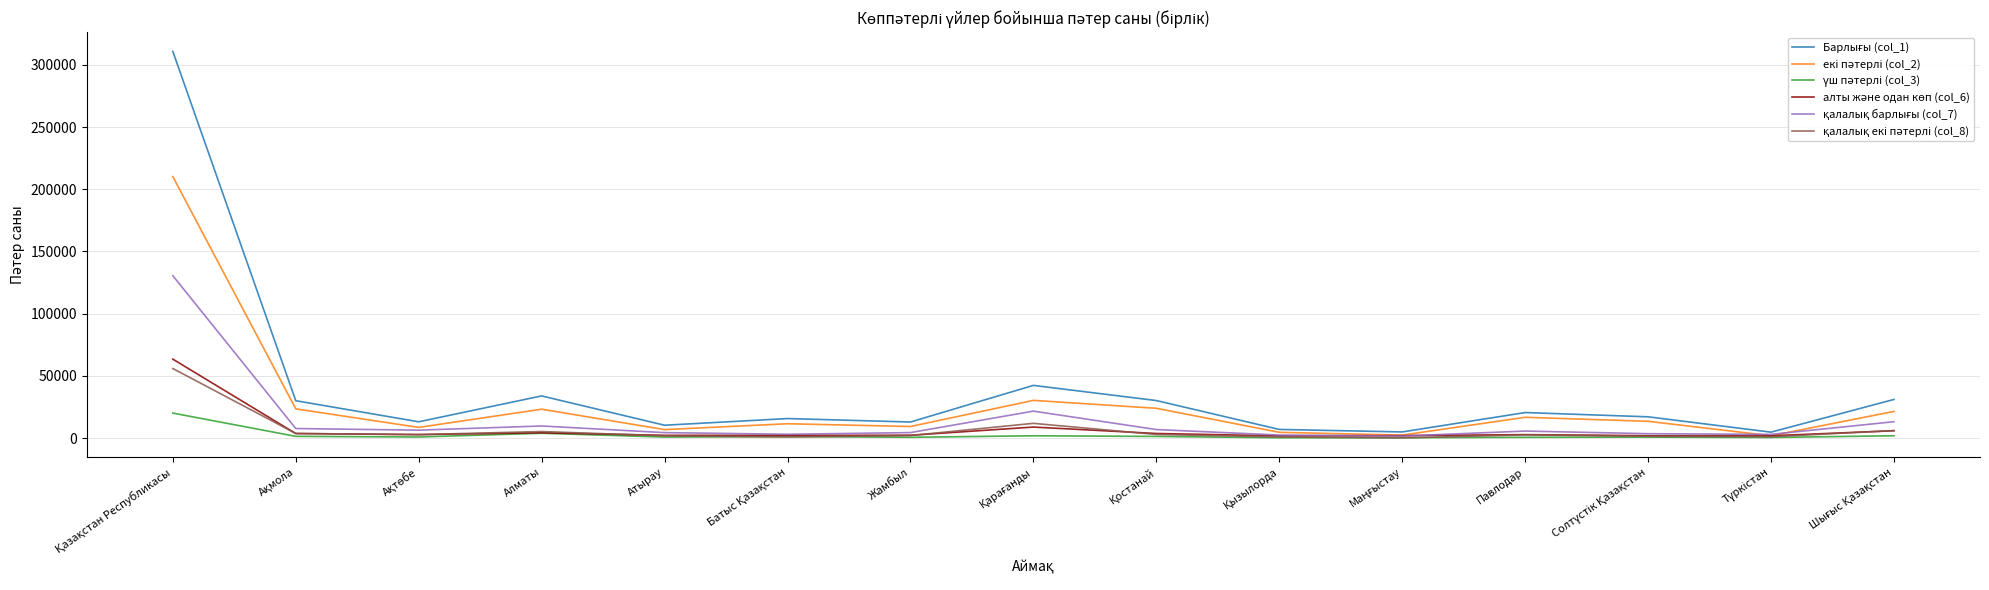

What is the greatest value displayed?

310810